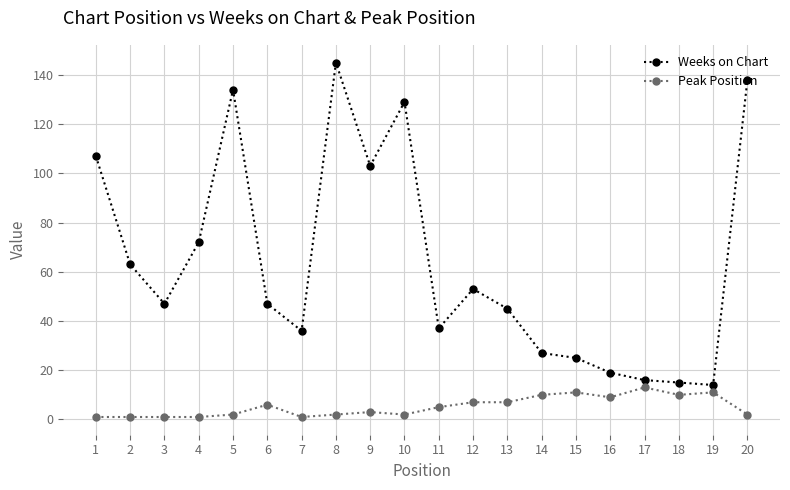

What is the difference between the maximum and minimum values in the Weeks on Chart series?

131